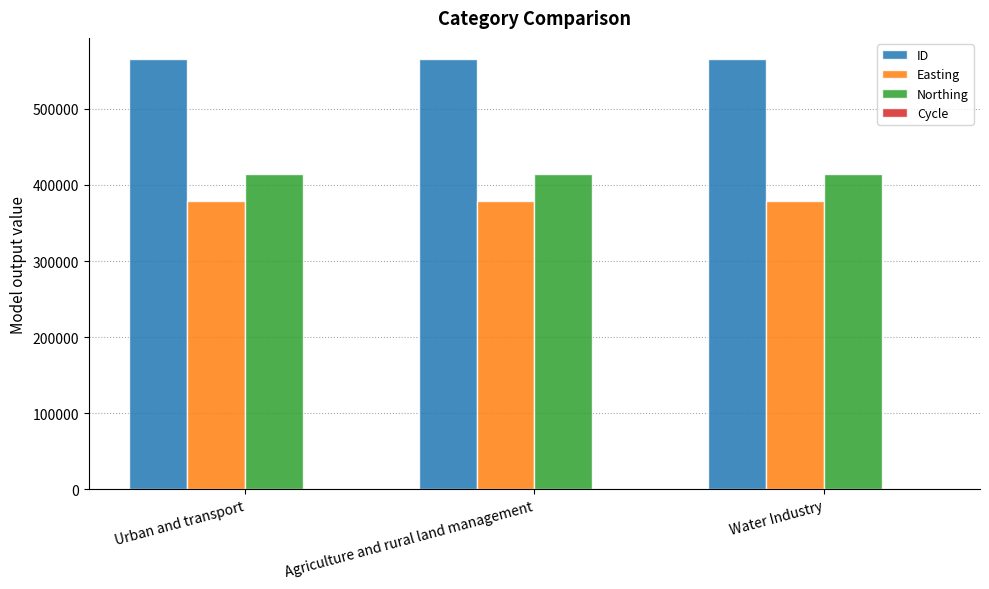

What is the greatest value displayed?

564747